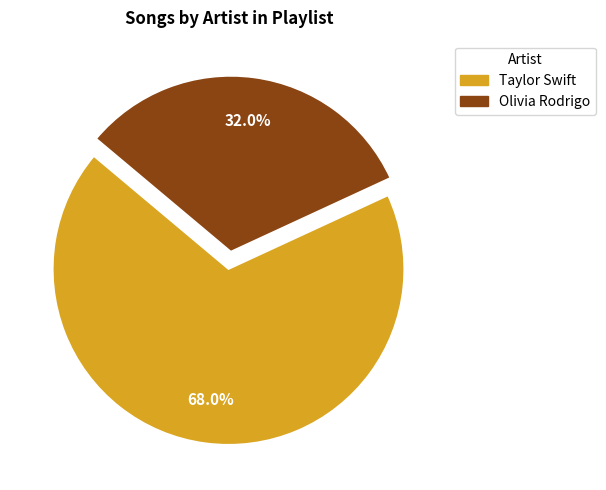

To the nearest percent, what is the combined percentage of Olivia Rodrigo and Taylor Swift?

100%